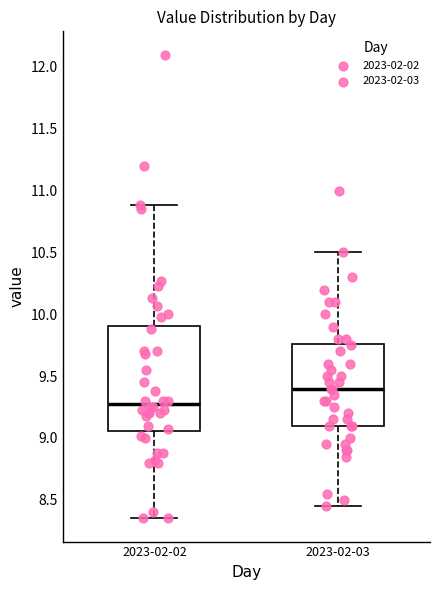

Where does the upper whisker of the box for 2023-02-02 end on the y-axis? The values are not printed on the chart, so give them approximately, as read against the axis.

10.90